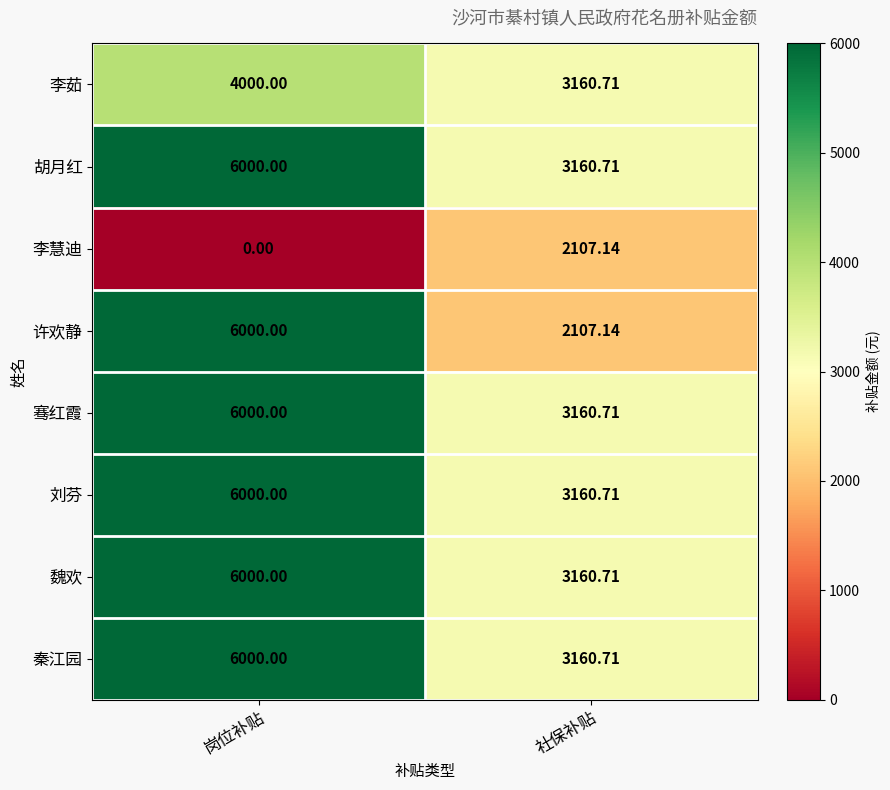

What is the difference between the highest and lowest values at 社保补贴?

1053.6